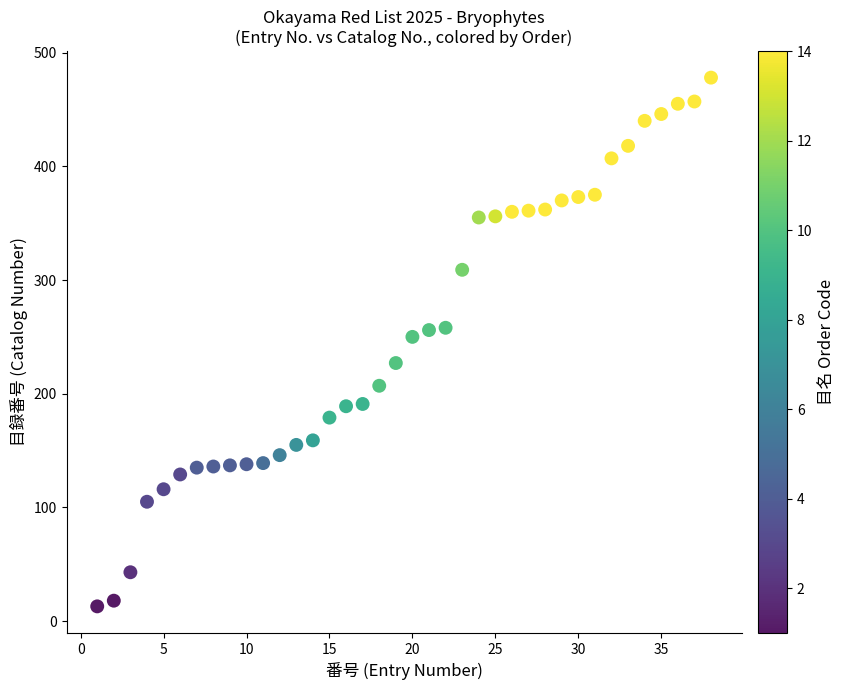

What is the range of X values (max minus min)?

37